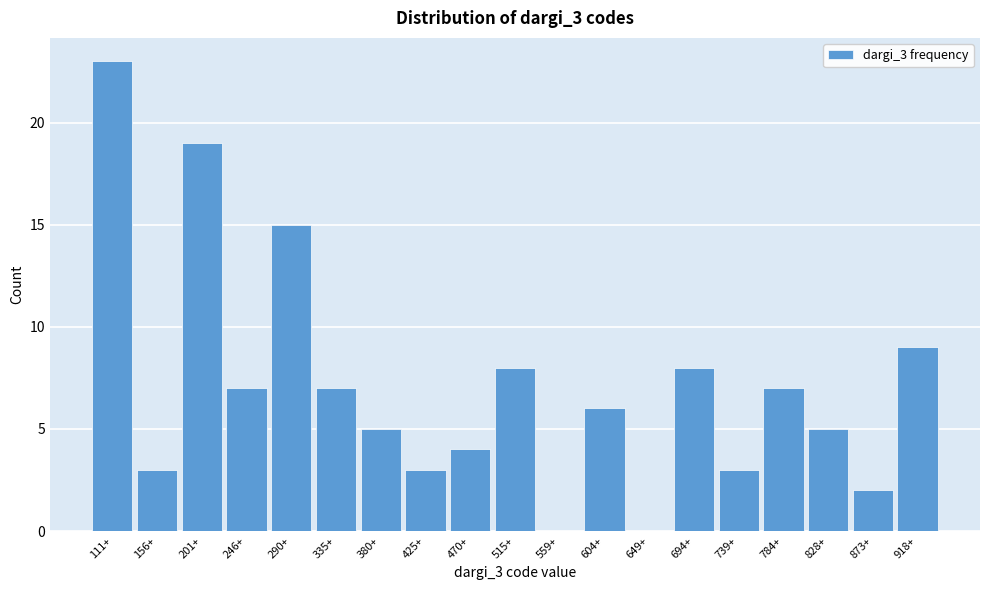

Reading left to right, what are all the values shown in this chart?

111+=23	156+=3	201+=19	246+=7	290+=15	335+=7	380+=5	425+=3	470+=4	515+=8	559+=0	604+=6	649+=0	694+=8	739+=3	784+=7	828+=5	873+=2	918+=9